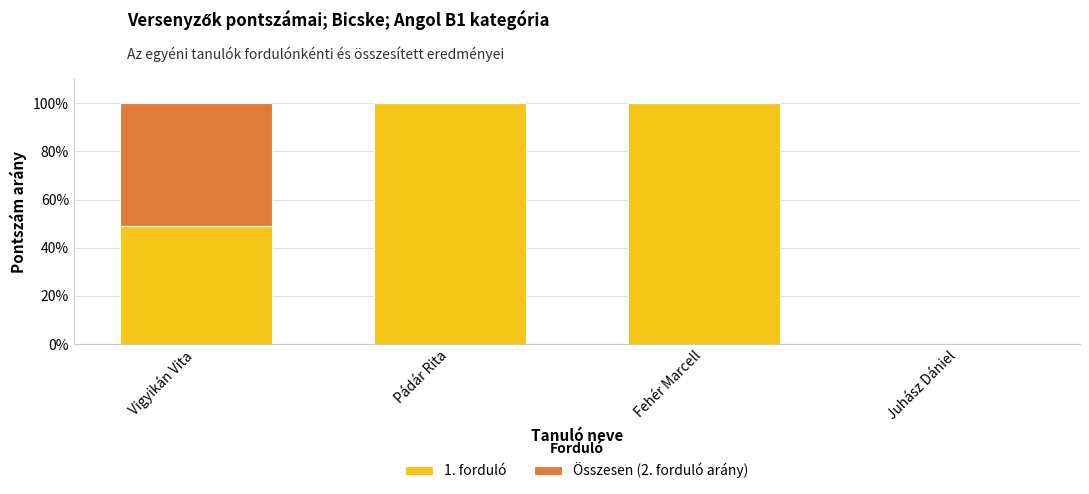

True or false: 1. forduló has a value of 0.0 at Juhász Dániel.

True